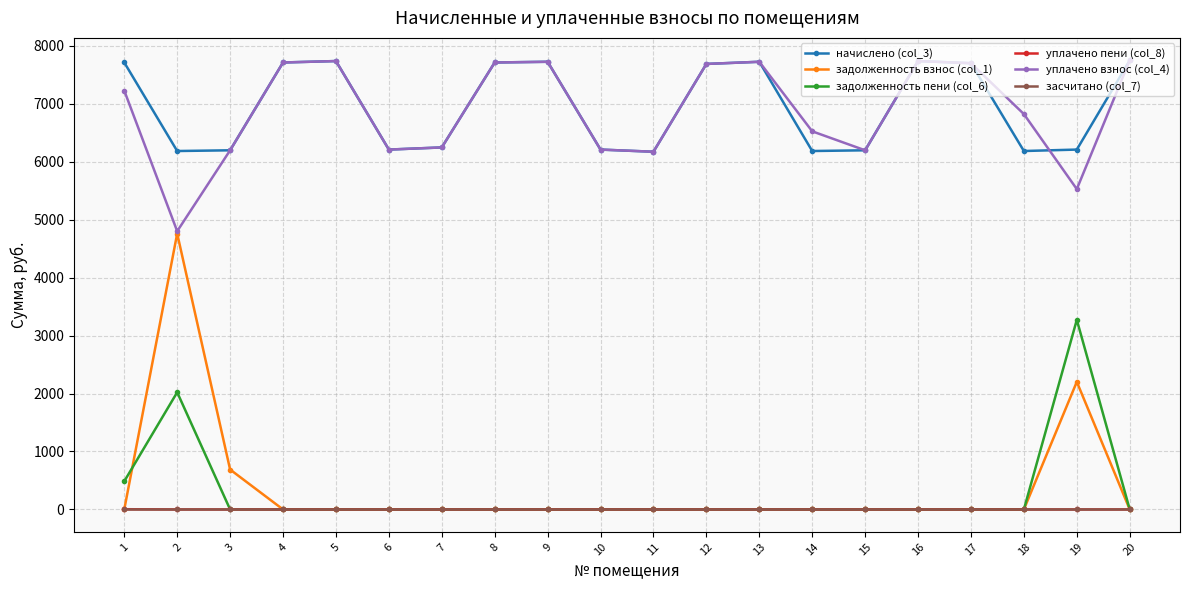

Is it true that задолженность пени (col_6) equals 0.0 at 5?

True